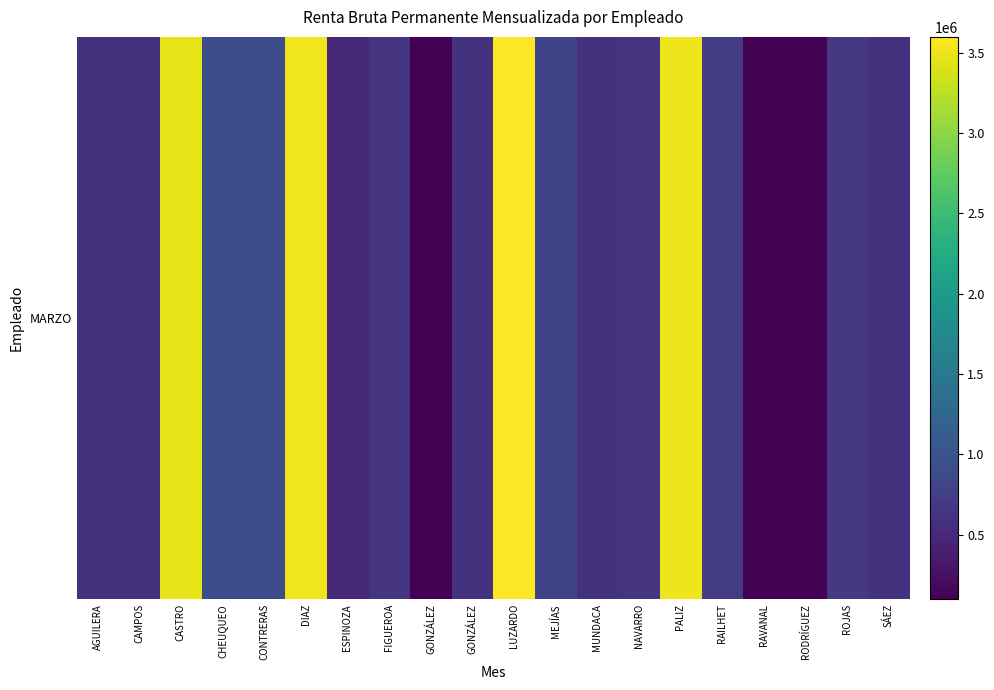

True or false: the data shows 0 at RAVANAL.

True